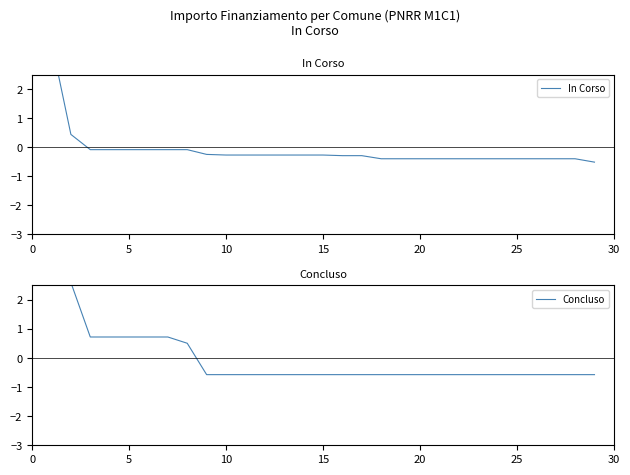

What is the label of the 21st point from the right?

9